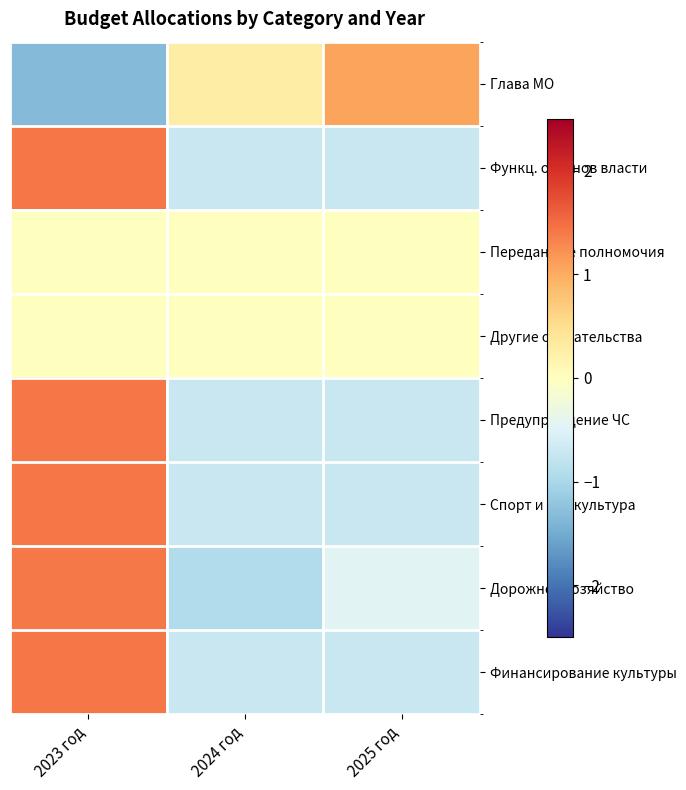

At which category does the chart reach its peak across all series?

2023 год